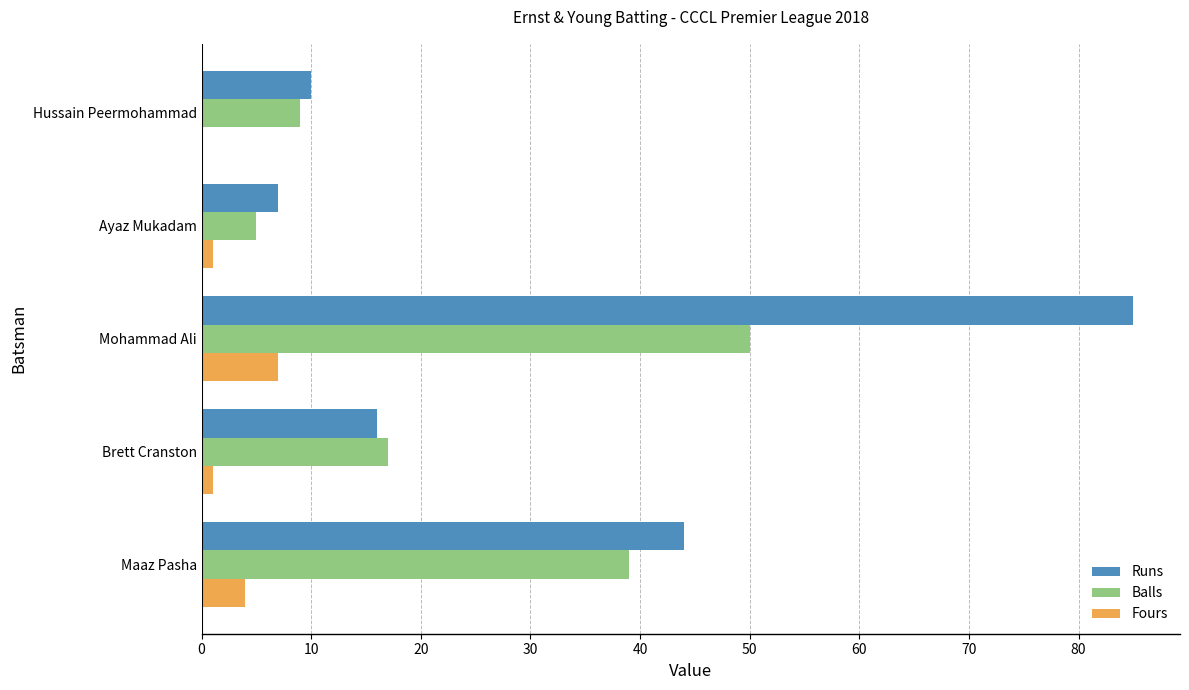

At which label is Balls closest to 27?

Brett Cranston